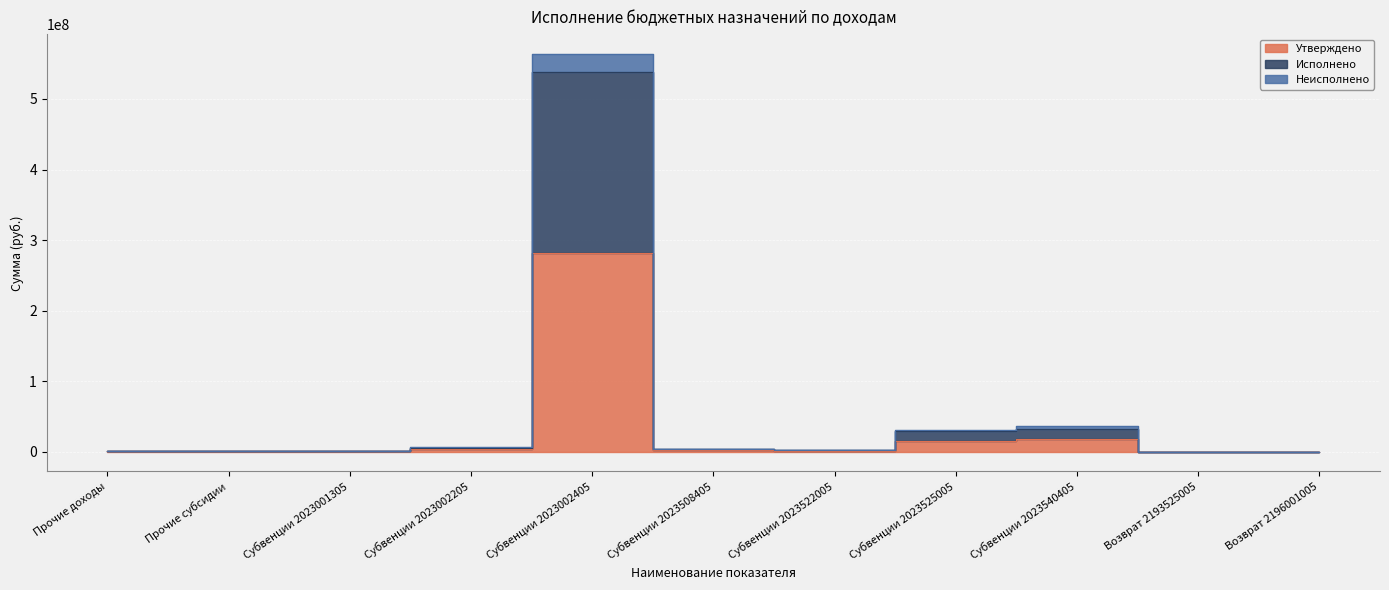

The value of Неисполнено at Субвенции 2023508405 is 1575082.7. True or false?

False